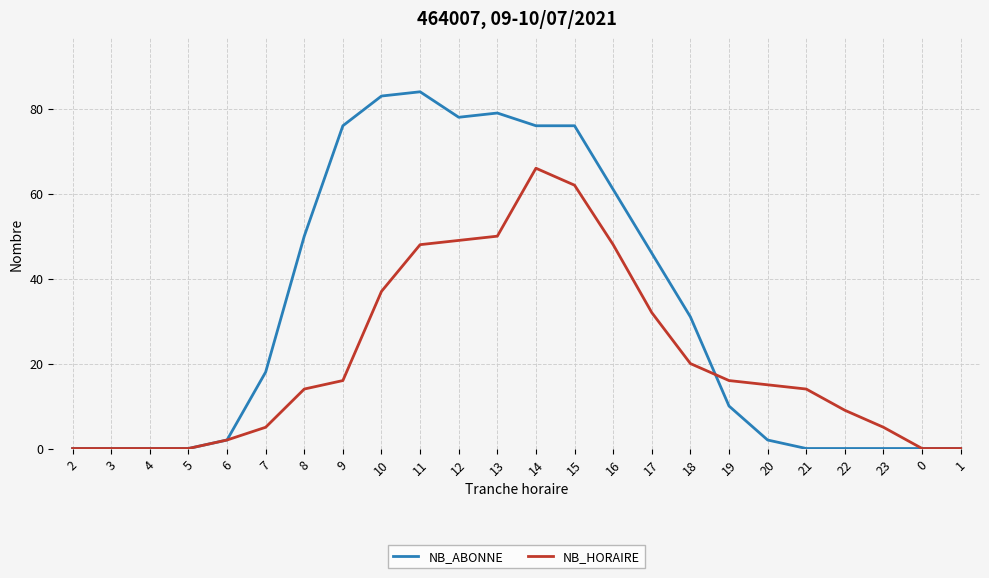

At which label is NB_ABONNE closest to 42?

17